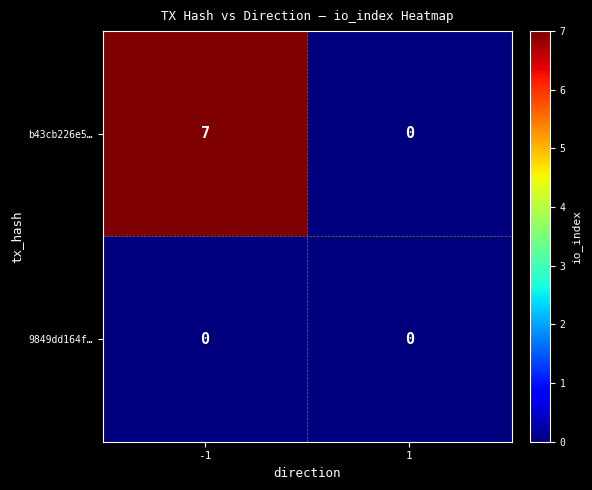

What is the average value of the b43cb226e5… series?

4